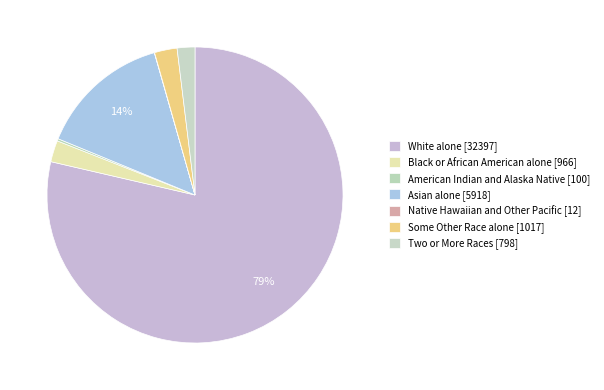

To the nearest percent, what is the difference between the largest and smallest slice percentages?

79%